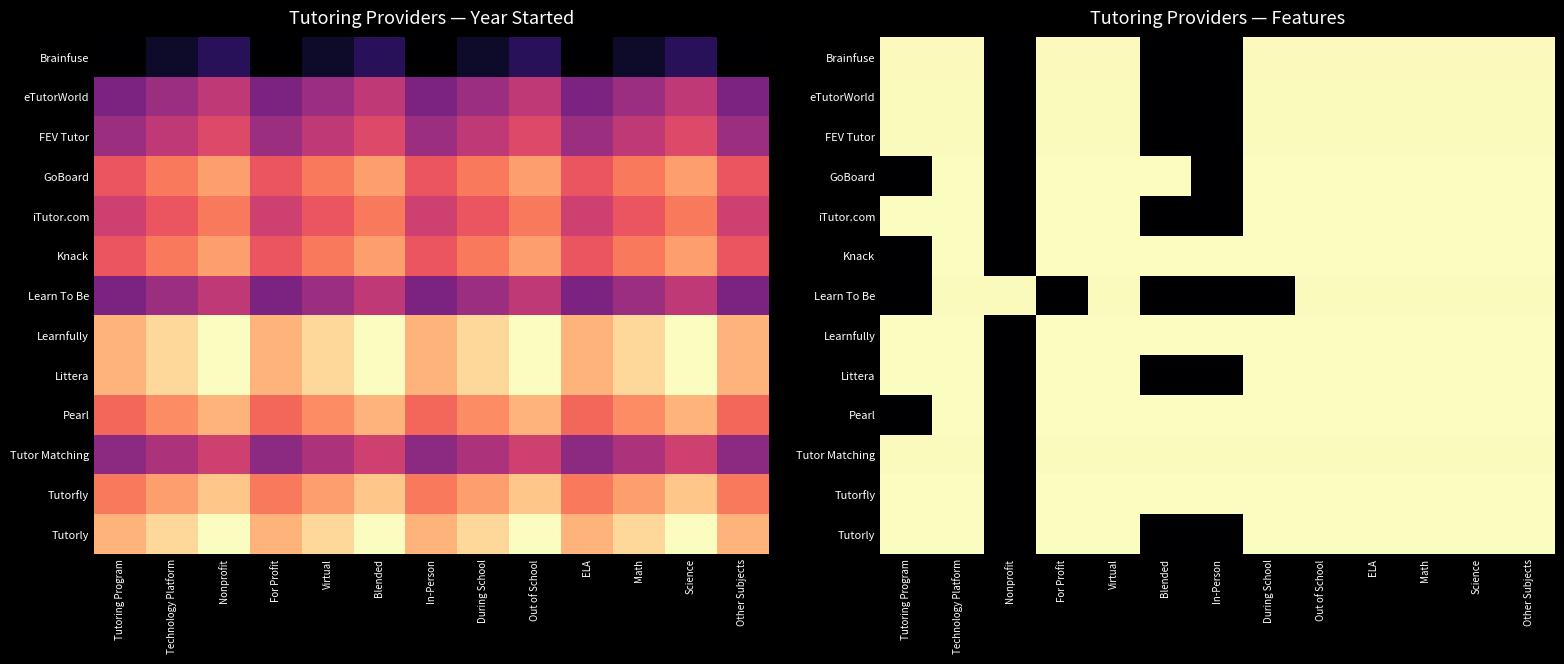

What is the sum of the Knack values at In-Person and Virtual?

4030